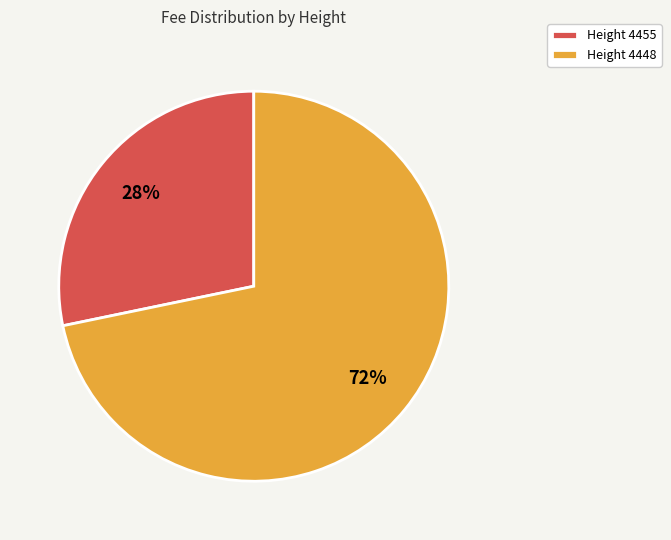

What percentage is the Height 4448 slice, to the nearest percent?

72%